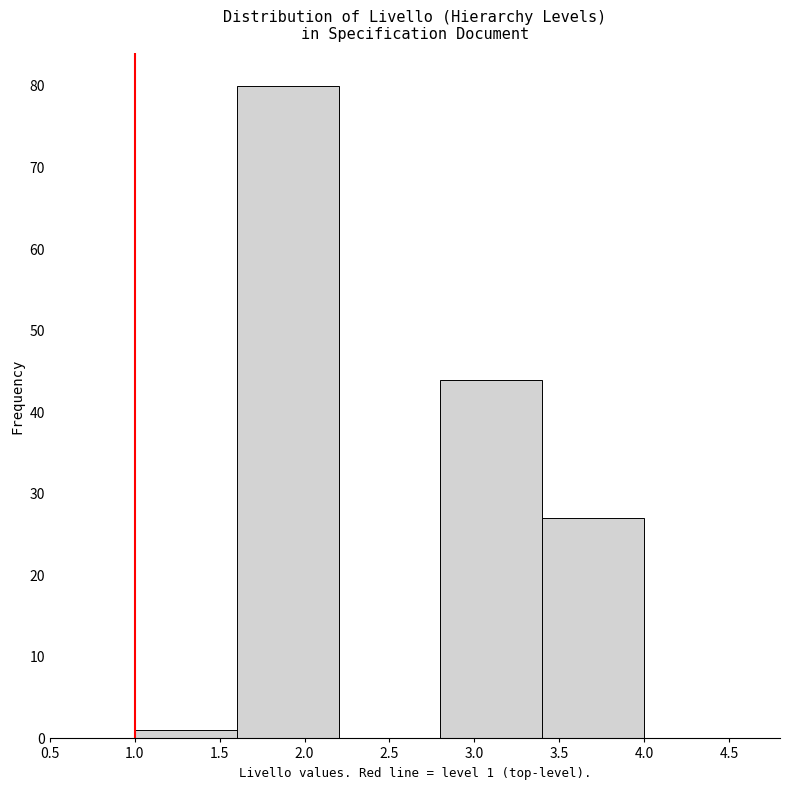

Over which range of the x-axis is the bar tallest?

1.6 to 2.2